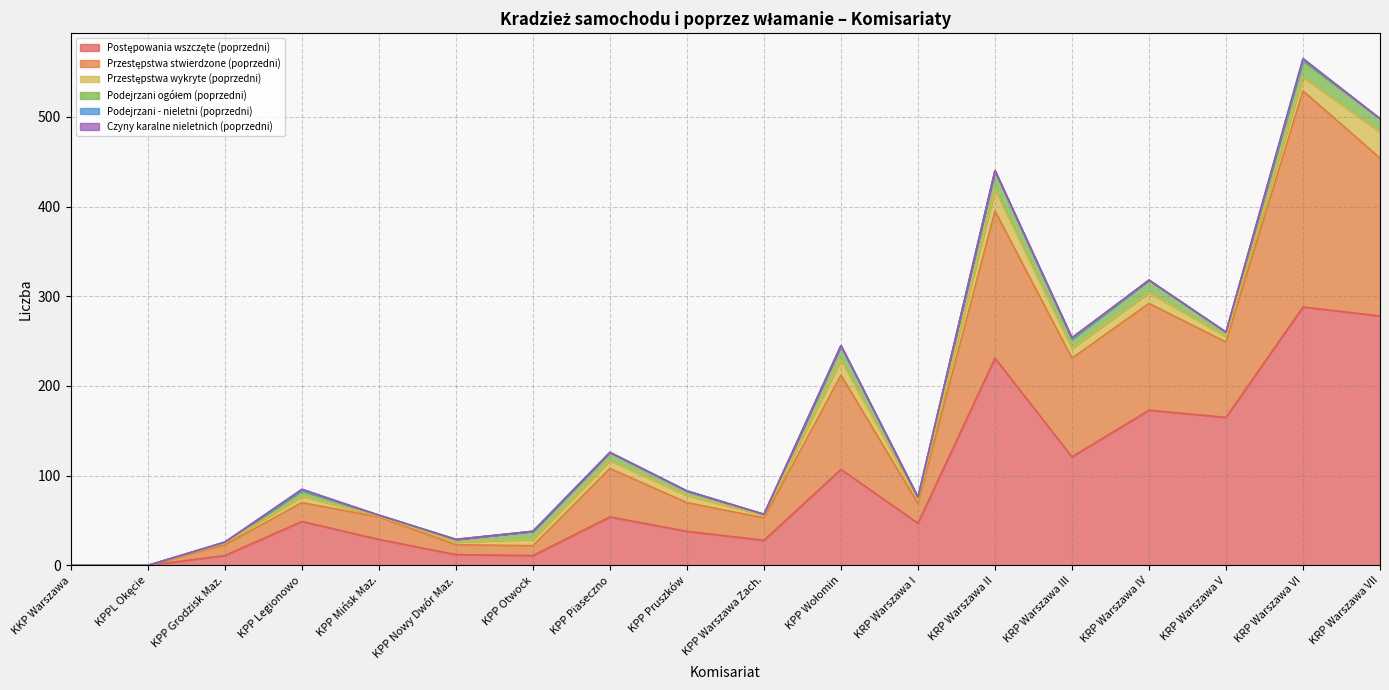

How many series are shown in this chart?

6